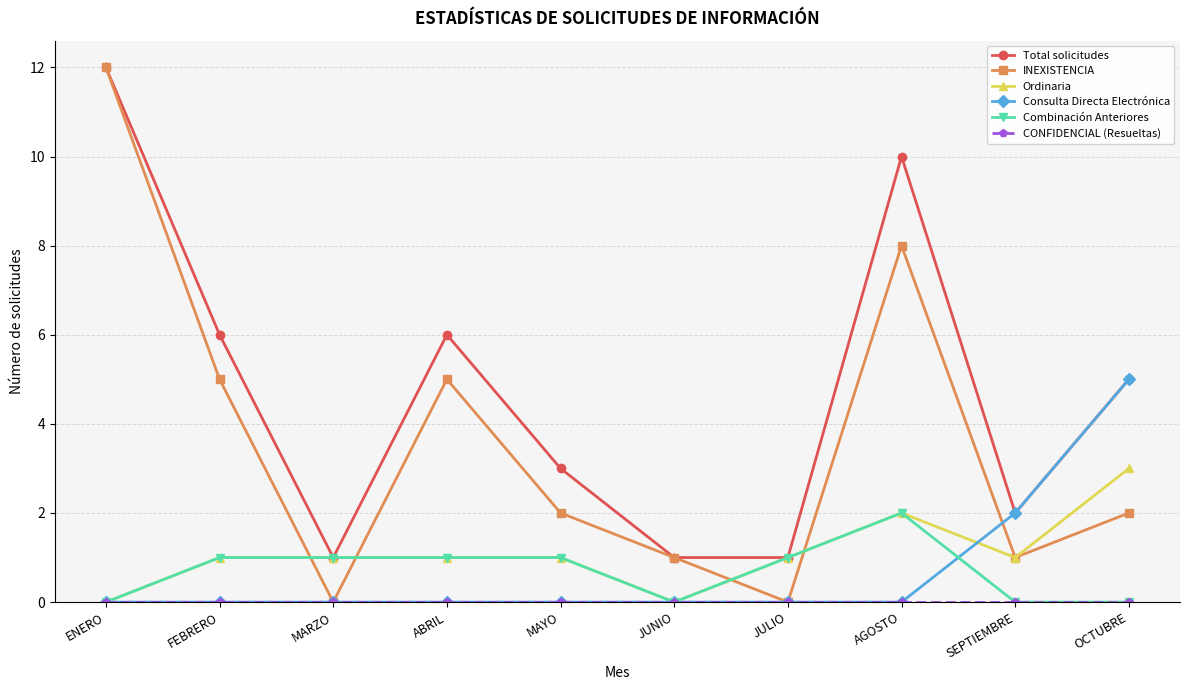

Is it true that INEXISTENCIA equals 5 at FEBRERO?

True